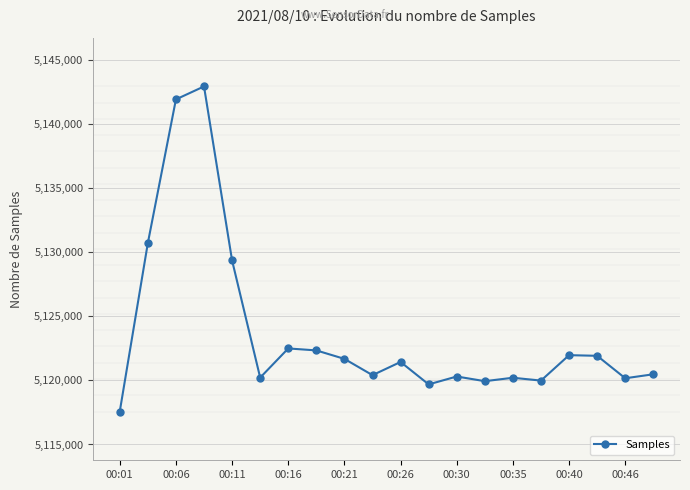

True or false: the data has more than 2 interior local peaks.

True